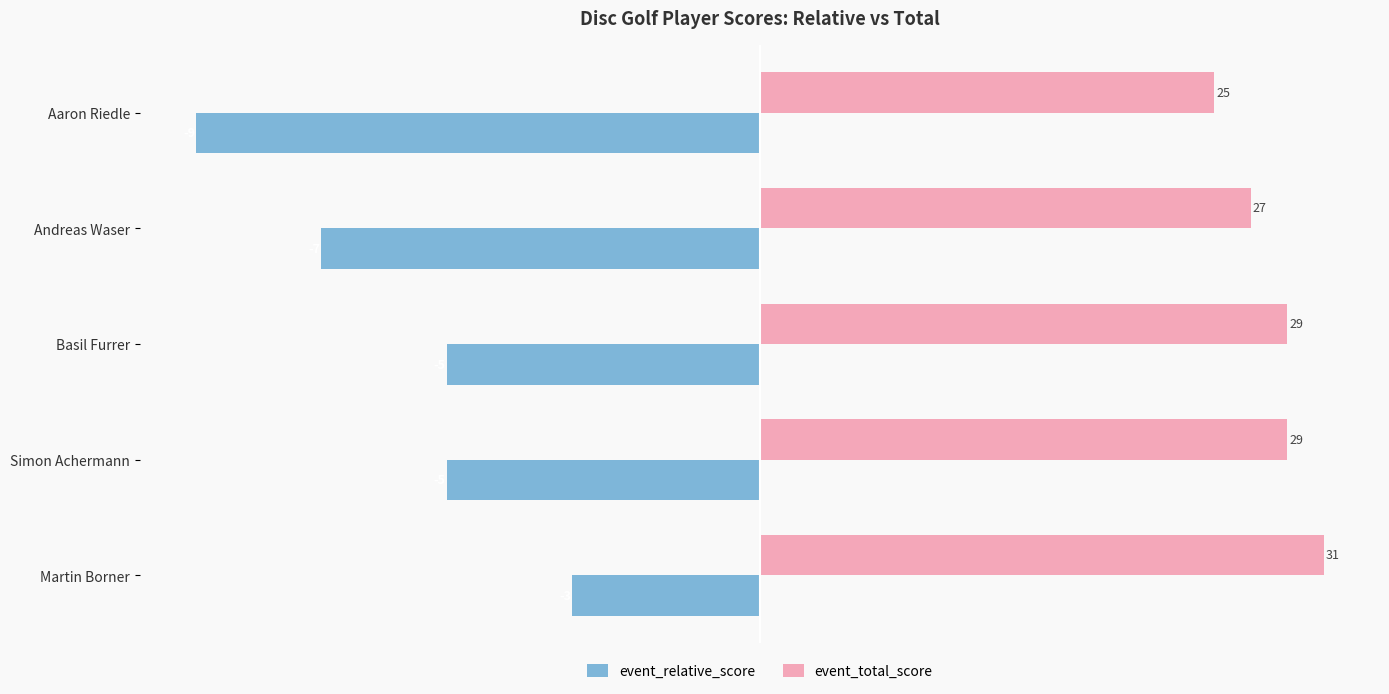

What is the difference between the maximum and second lowest values in the event_total_score series?

4.0